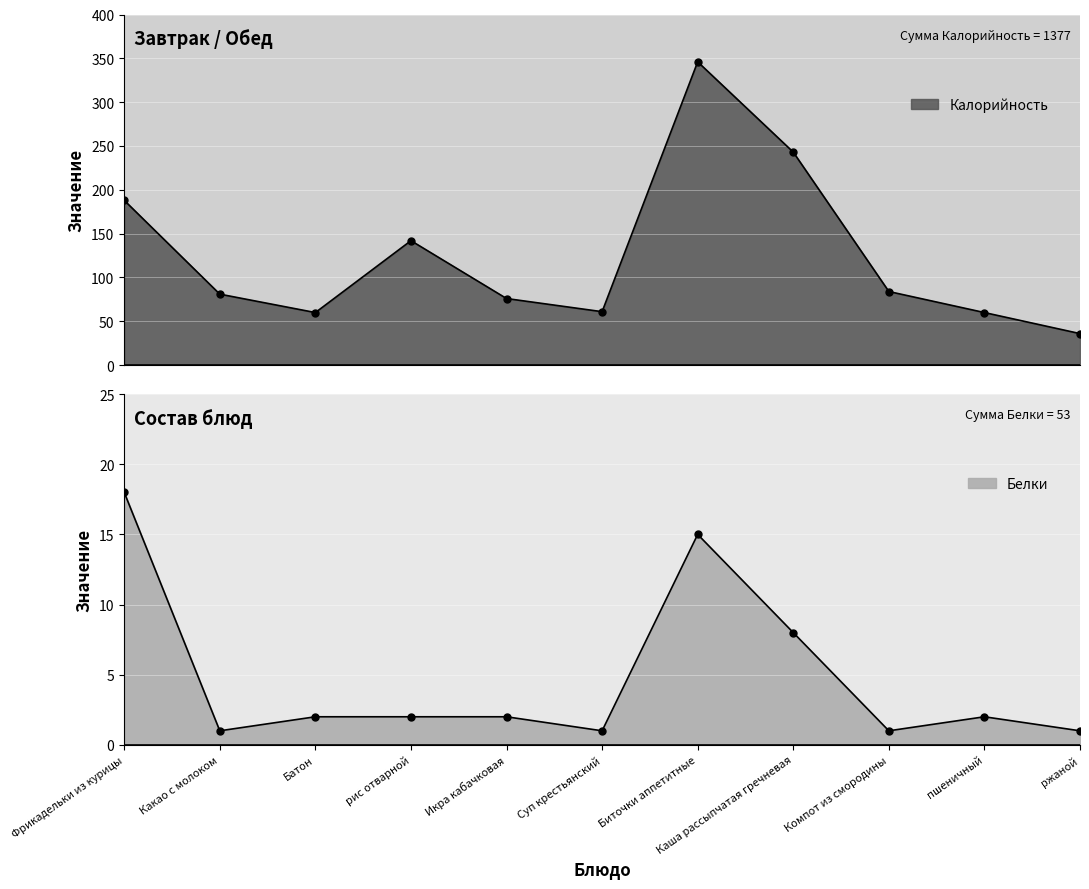

The Белки series shows 0 at Суп крестьянский. True or false?

False